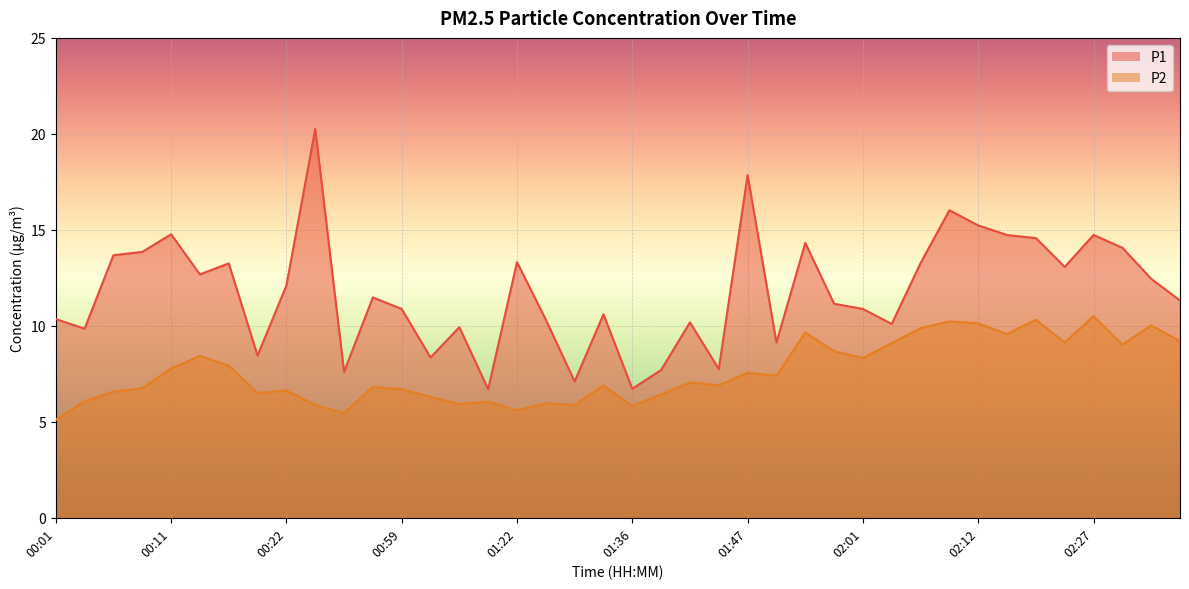

True or false: P2 and P1 cross at least once.

False